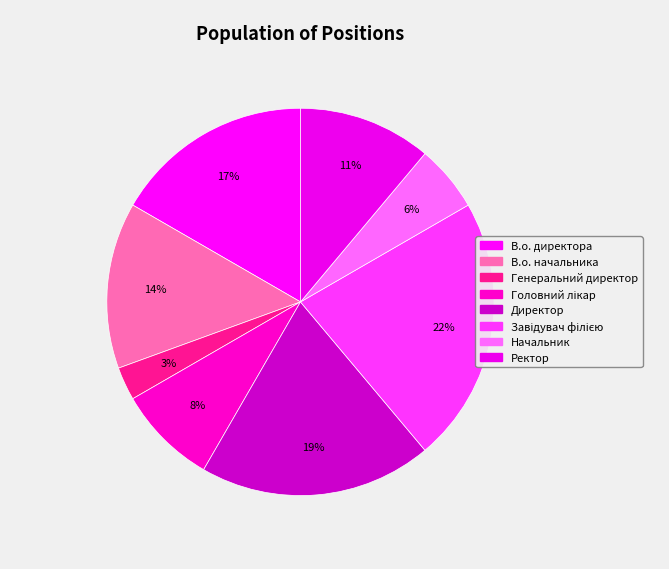

Approximately how many times larger is the value at Начальник compared to Ректор?

0.5